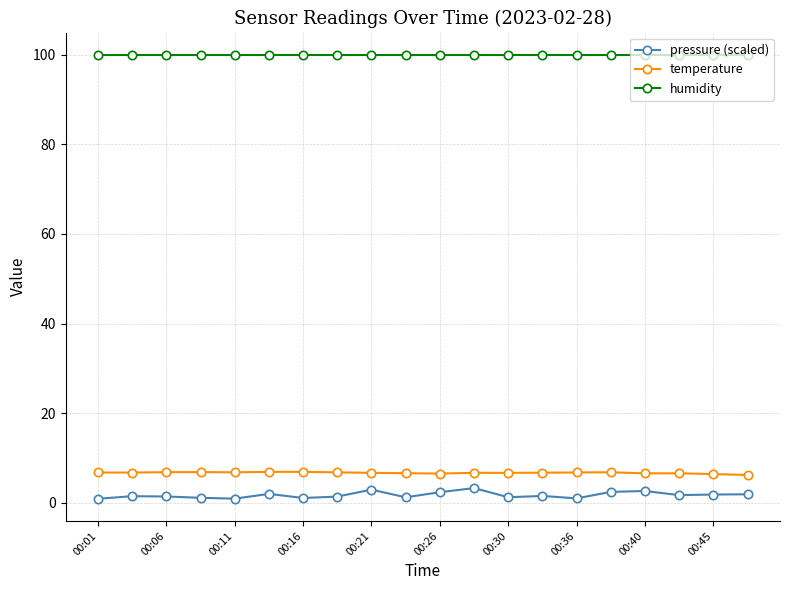

True or false: humidity and temperature cross at least once.

False